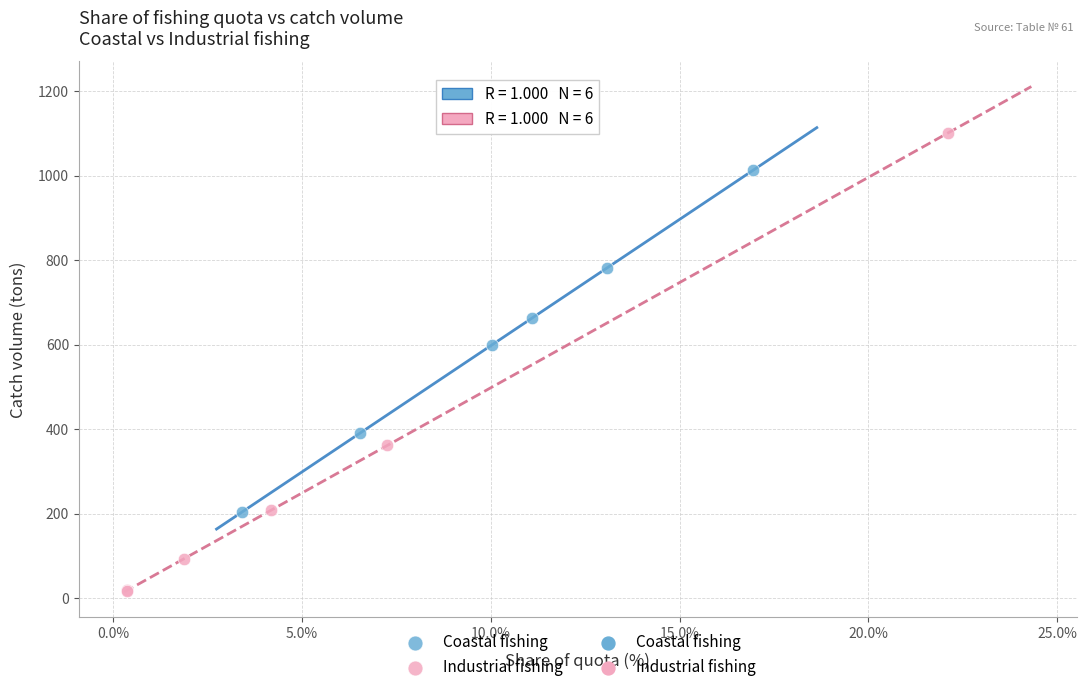

Which series has the largest Y range (max minus min)?

Industrial fishing